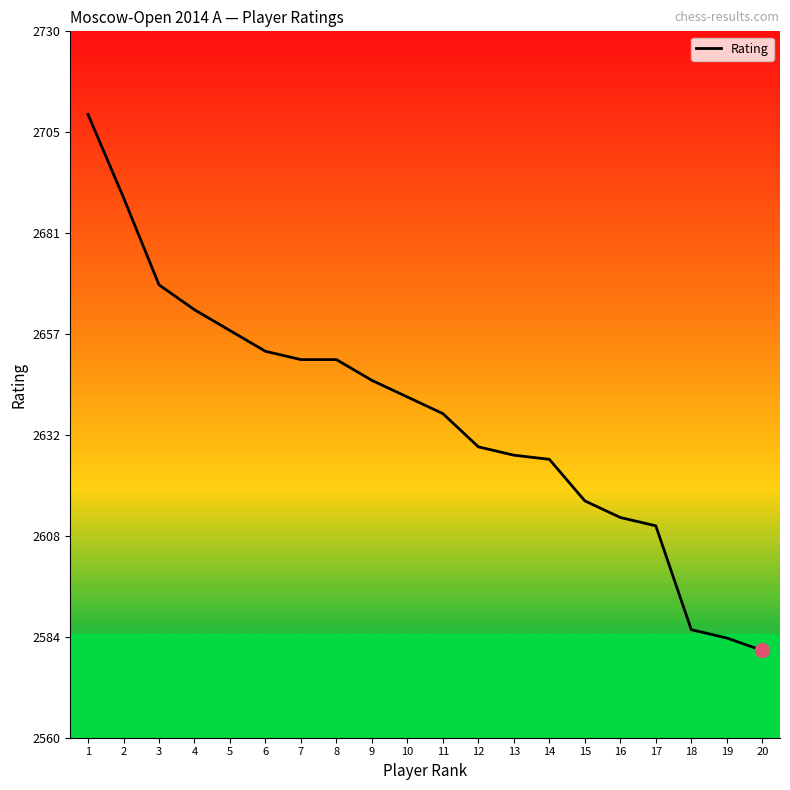

Which has a higher value, 3 or 10?

3